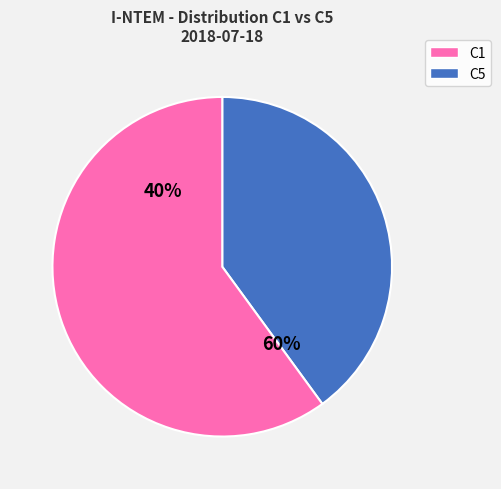

Is 13 the majority of the pie?

No